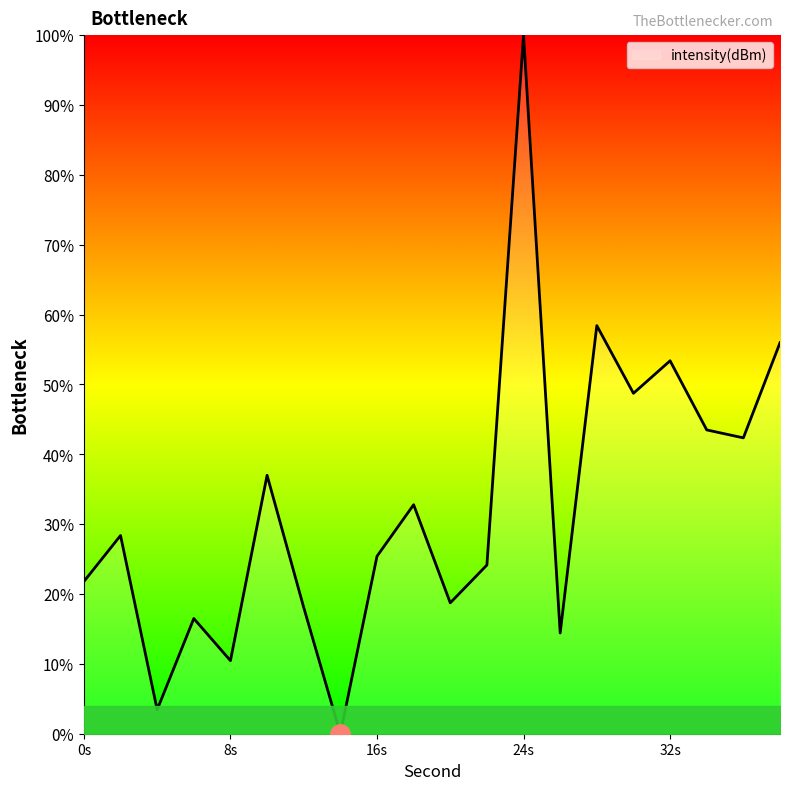

What is the difference between the maximum and minimum values?

100.0